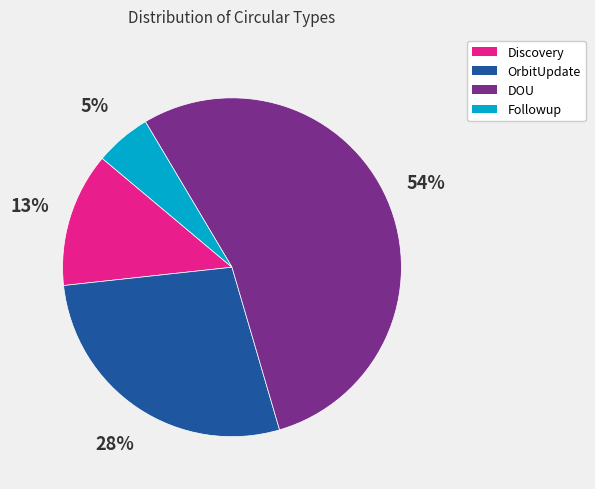

Does any single category account for the majority?

Yes